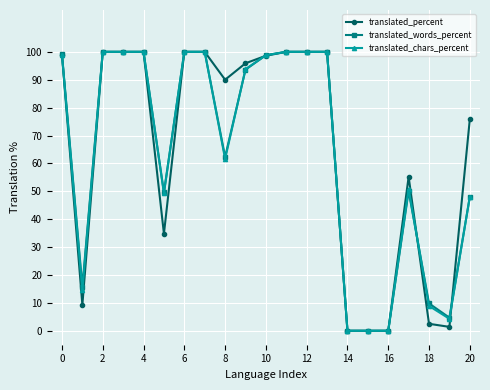

What is the highest value of the translated_words_percent series?

100.0